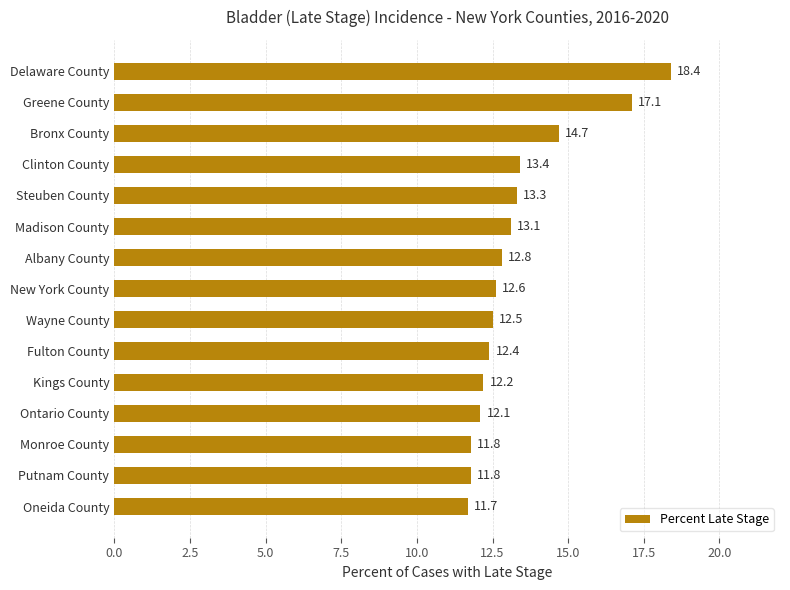

Count the number of categories in the chart.

15